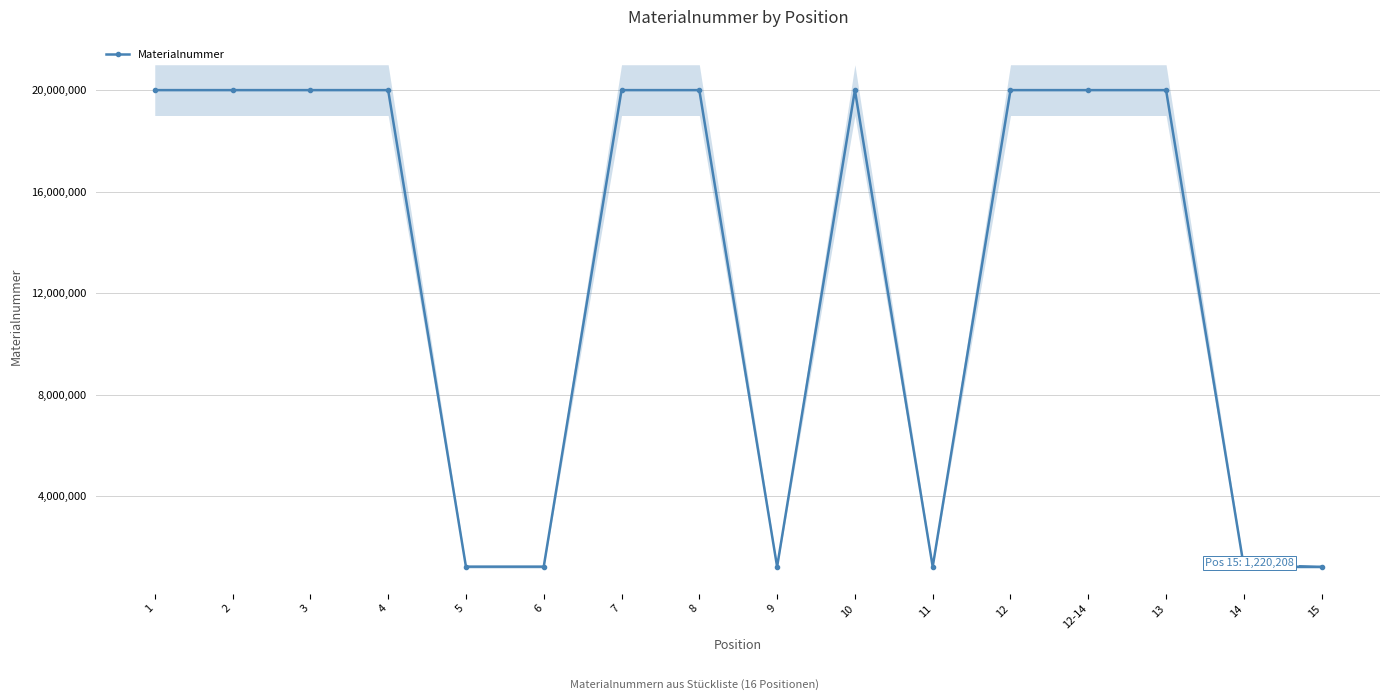

Approximately how many times larger is the value at 3 compared to 10?

1.0